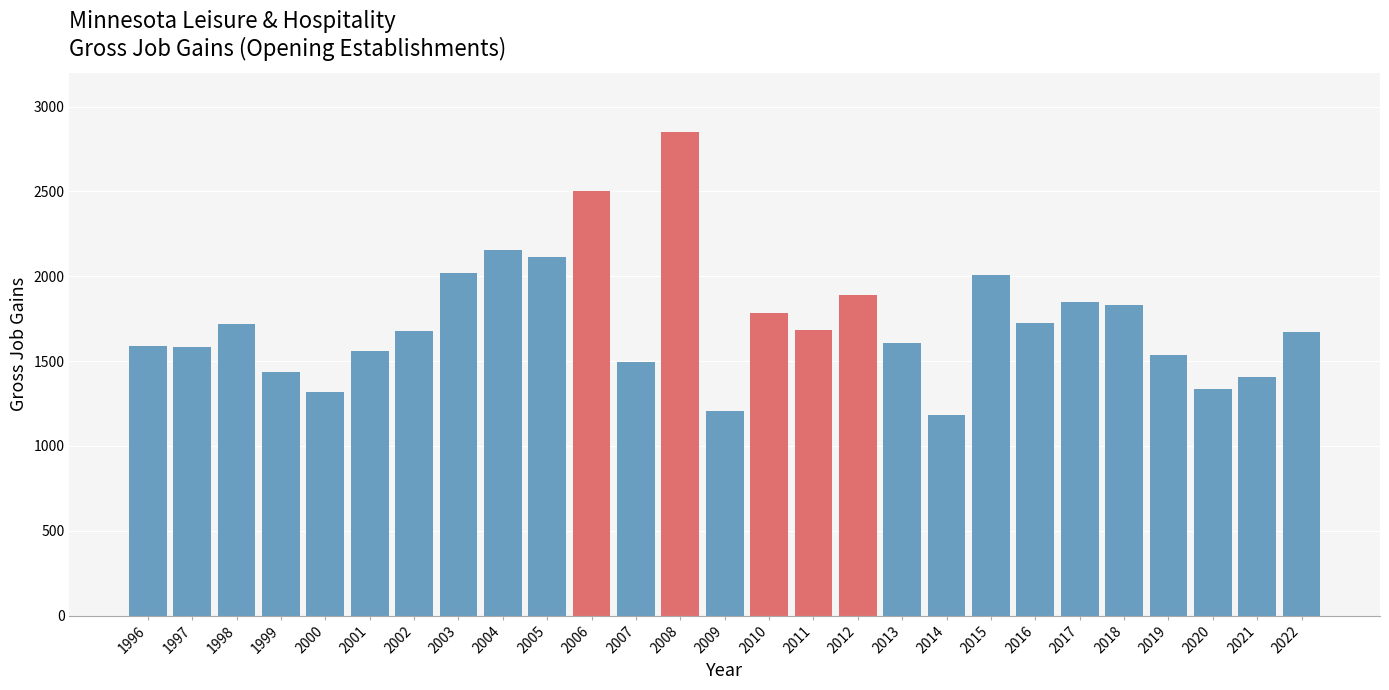

What is the value of the 5th bar from the left?

1316